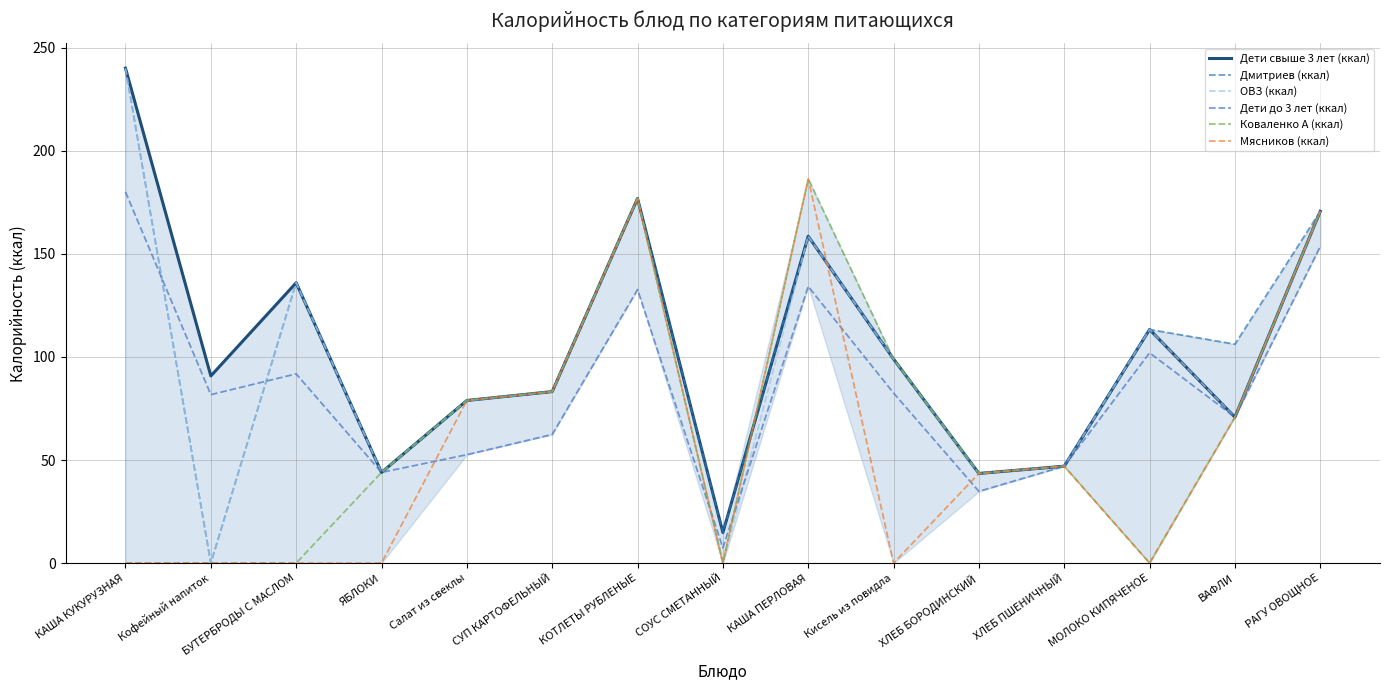

What is the difference between the Коваленко А (ккал) values at МОЛОКО КИПЯЧЕНОЕ and Кисель из повидла?

99.0